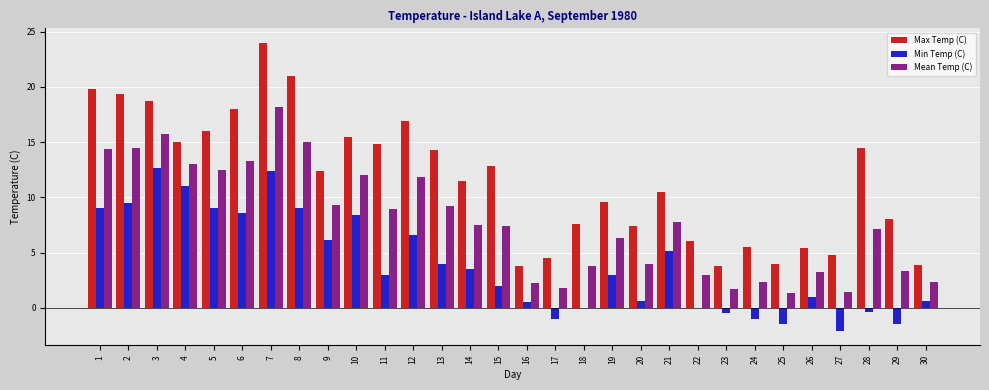

What is the total value across all series at 18?

11.4